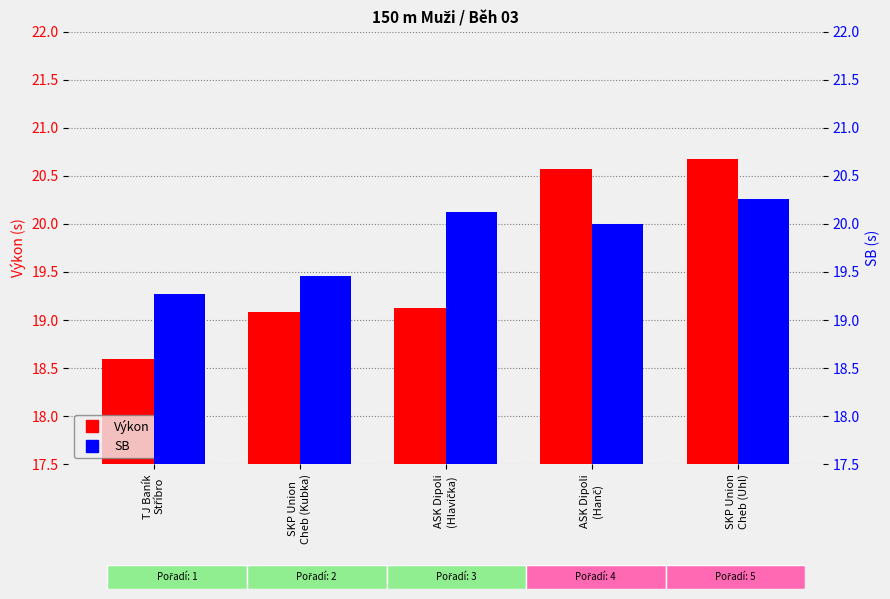

List the series in order of their peak value, highest first.

Výkon, SB